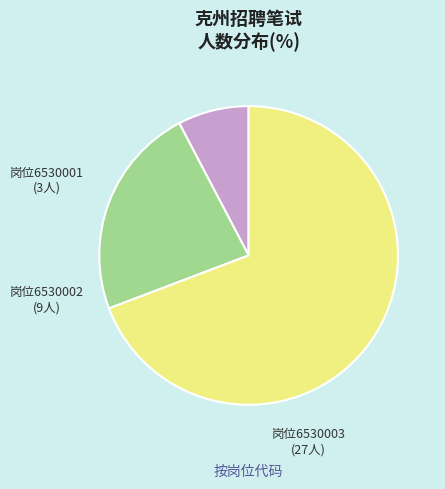

Is there a majority slice in this chart?

Yes